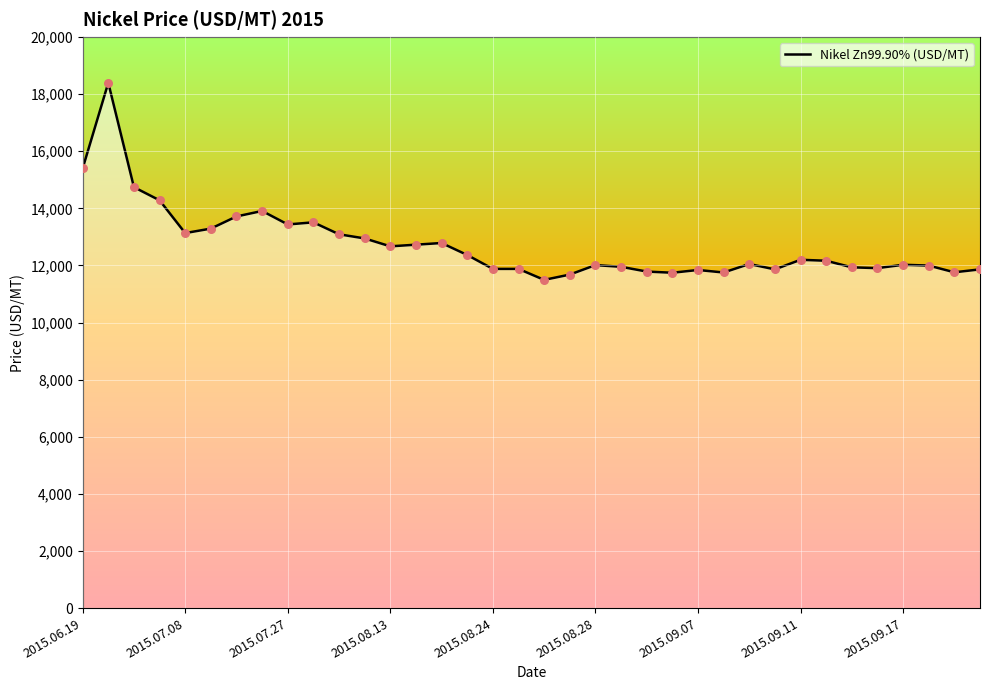

What is the smallest value displayed?

11495.5